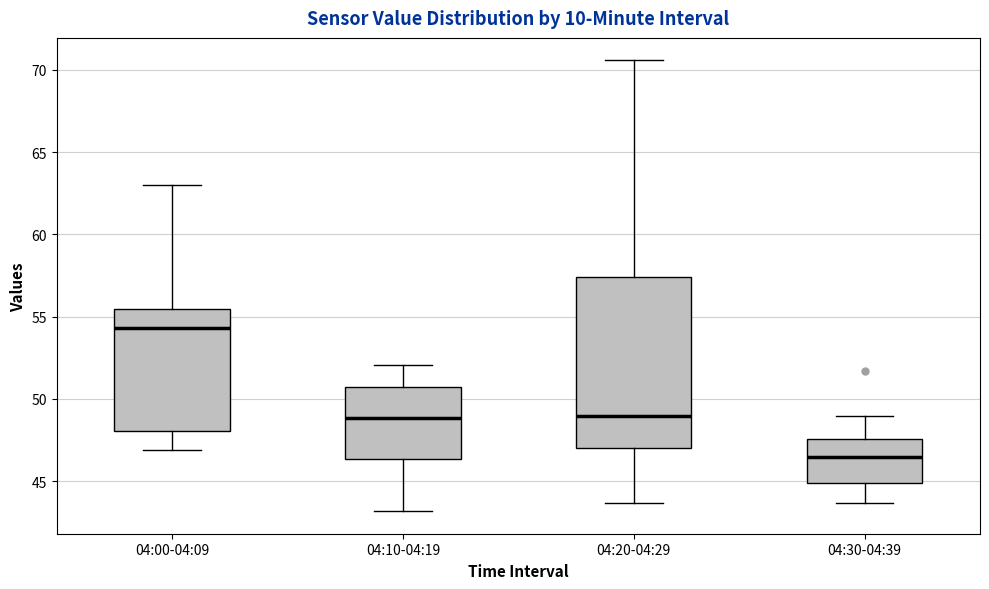

Comparing the boxes themselves (not the whiskers), which one is the tallest?

04:20-04:29